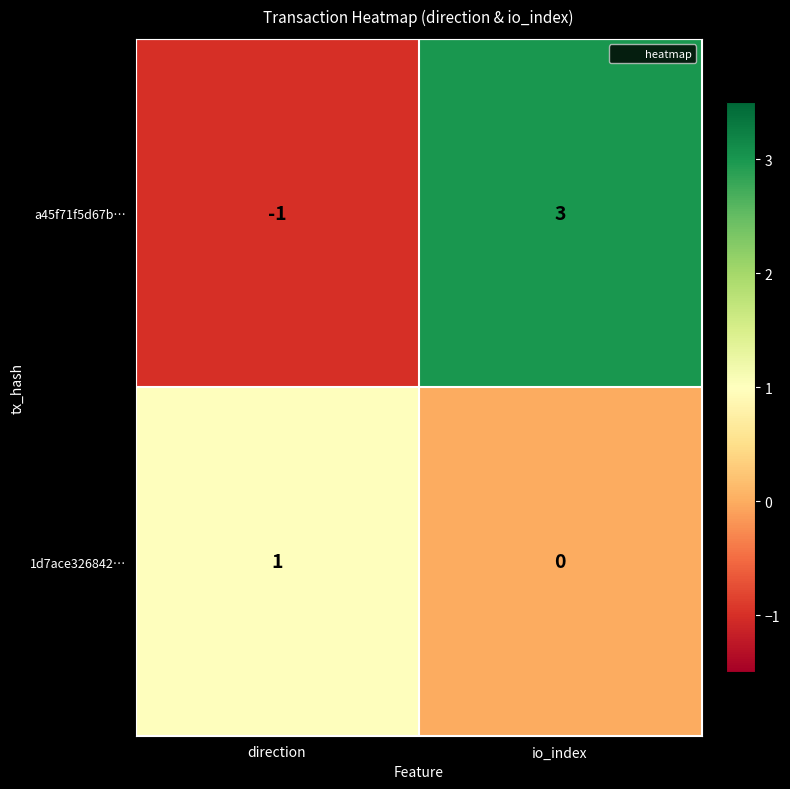

The value of 1d7ace326842… at io_index is 1. True or false?

False